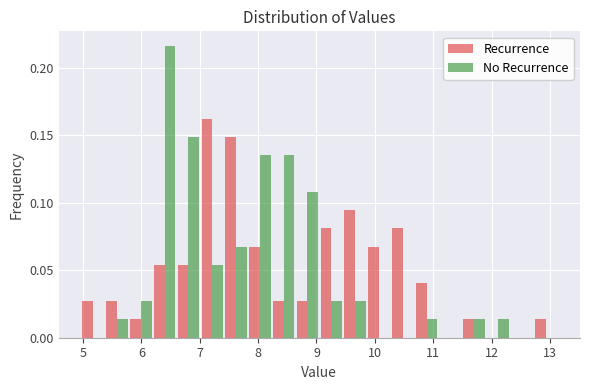

Reading left to right, transcribe this chart: for each range on the x-axis, give the height of each series' bar. Neither the bar edges nor the heights are printed on the chart, so give them approximately, as read against the axes.

5.0 to 5.4: Recurrence=0.025	No Recurrence=0
5.4 to 5.8: Recurrence=0.025	No Recurrence=0.015
5.8 to 6.2: Recurrence=0.015	No Recurrence=0.025
6.2 to 6.6: Recurrence=0.055	No Recurrence=0.215
6.6 to 7.0: Recurrence=0.055	No Recurrence=0.150
7.0 to 7.4: Recurrence=0.160	No Recurrence=0.055
7.4 to 7.8: Recurrence=0.150	No Recurrence=0.070
7.8 to 8.2: Recurrence=0.070	No Recurrence=0.135
8.2 to 8.6: Recurrence=0.025	No Recurrence=0.135
8.6 to 9.1: Recurrence=0.025	No Recurrence=0.110
9.1 to 9.5: Recurrence=0.080	No Recurrence=0.025
9.5 to 9.9: Recurrence=0.095	No Recurrence=0.025
9.9 to 10.3: Recurrence=0.070	No Recurrence=0
10.3 to 10.7: Recurrence=0.080	No Recurrence=0
10.7 to 11.1: Recurrence=0.040	No Recurrence=0.015
11.1 to 11.5: Recurrence=0	No Recurrence=0
11.5 to 11.9: Recurrence=0.015	No Recurrence=0.015
11.9 to 12.3: Recurrence=0	No Recurrence=0.015
12.3 to 12.7: Recurrence=0	No Recurrence=0
12.7 to 13.1: Recurrence=0.015	No Recurrence=0